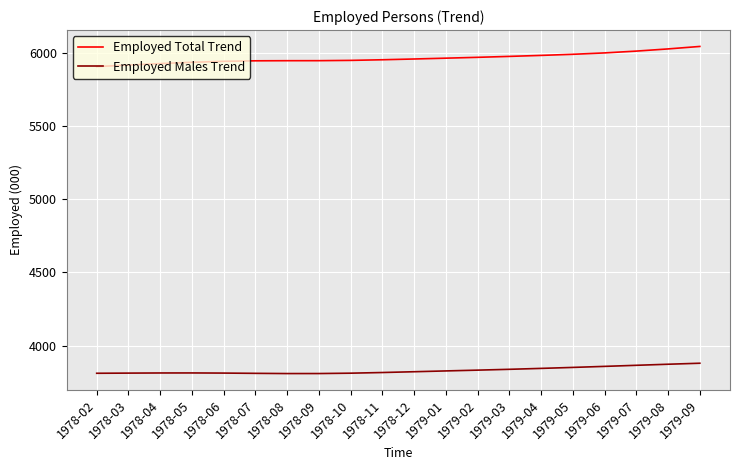

Which series has the largest range (max minus min)?

Employed Total Trend